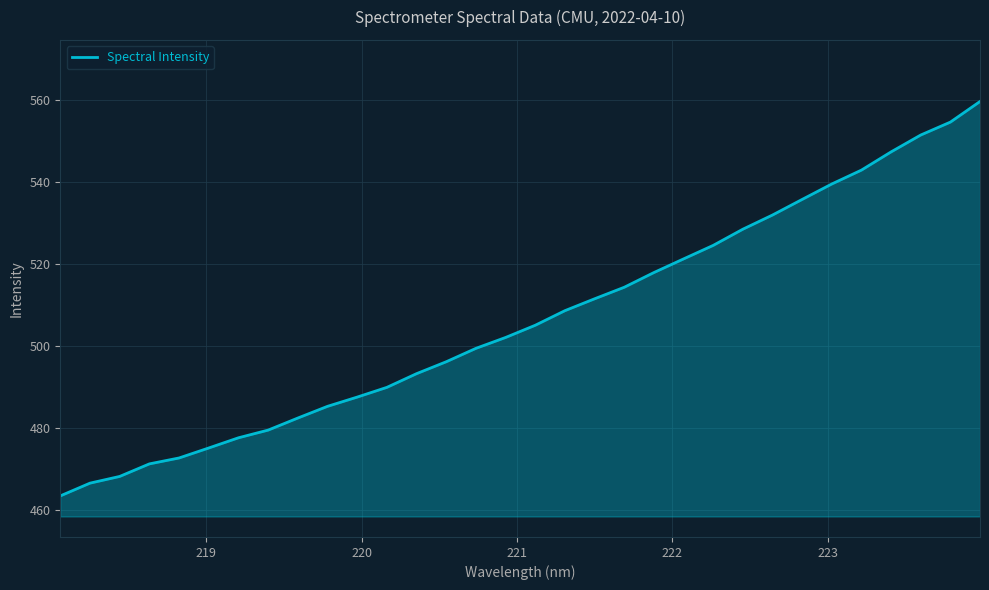

What is the smallest value displayed?

463.5